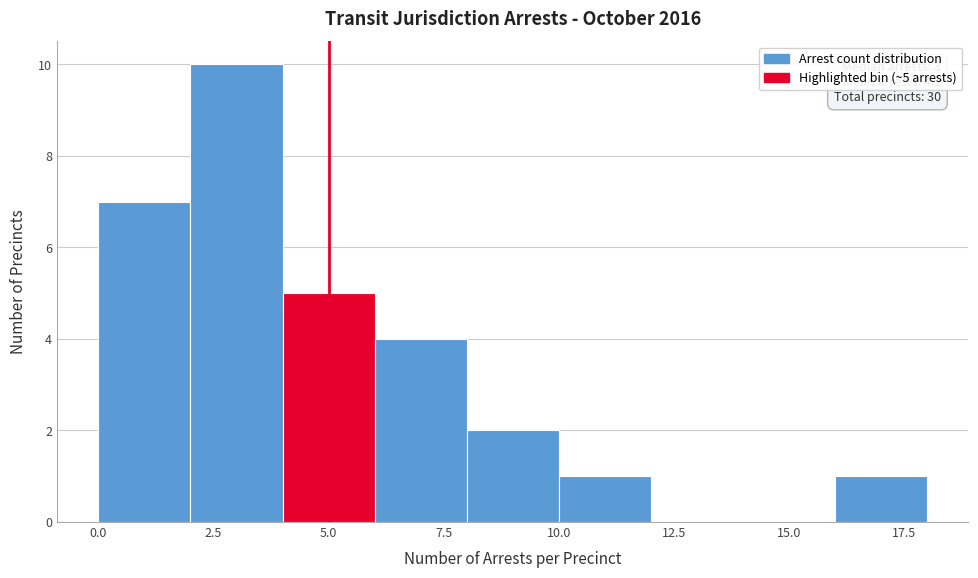

Which range on the x-axis has the tallest bar?

2 to 4